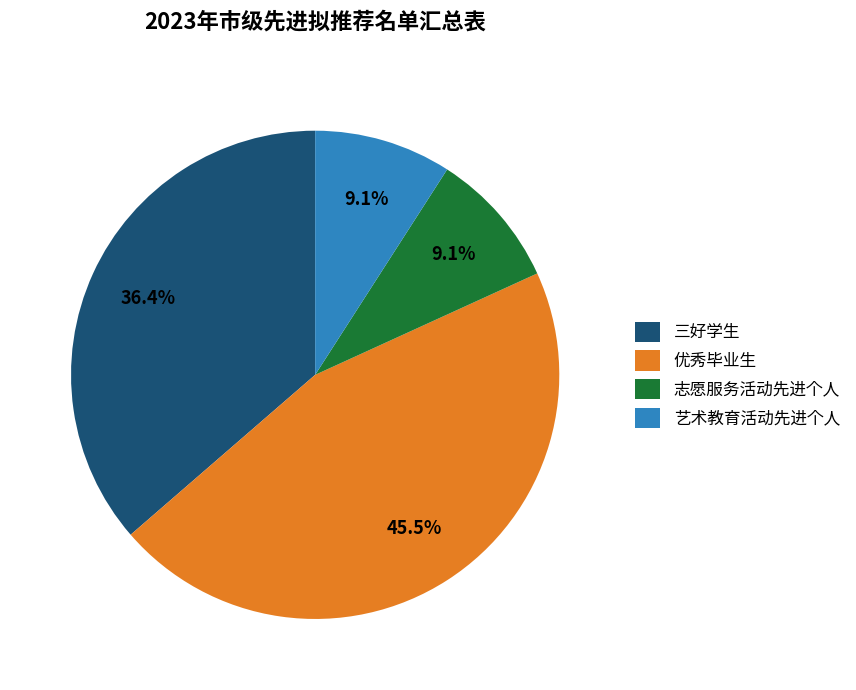

What is the largest slice in the pie chart?

优秀毕业生